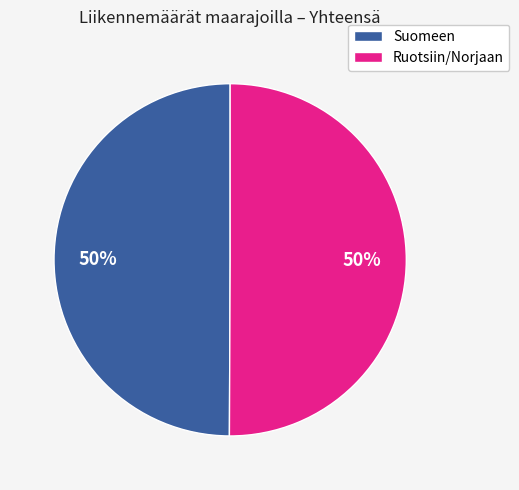

Is it true that Ruotsiin/Norjaan is 50% of the pie?

True